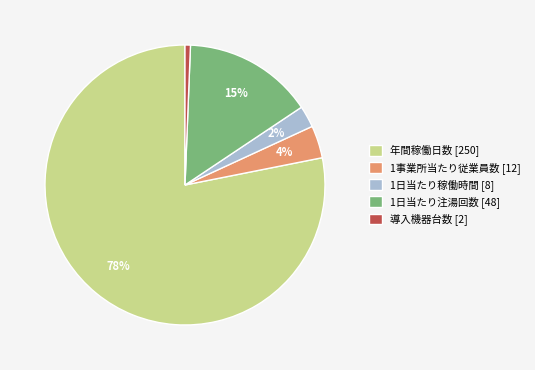

Which slice is the smallest?

導入機器台数